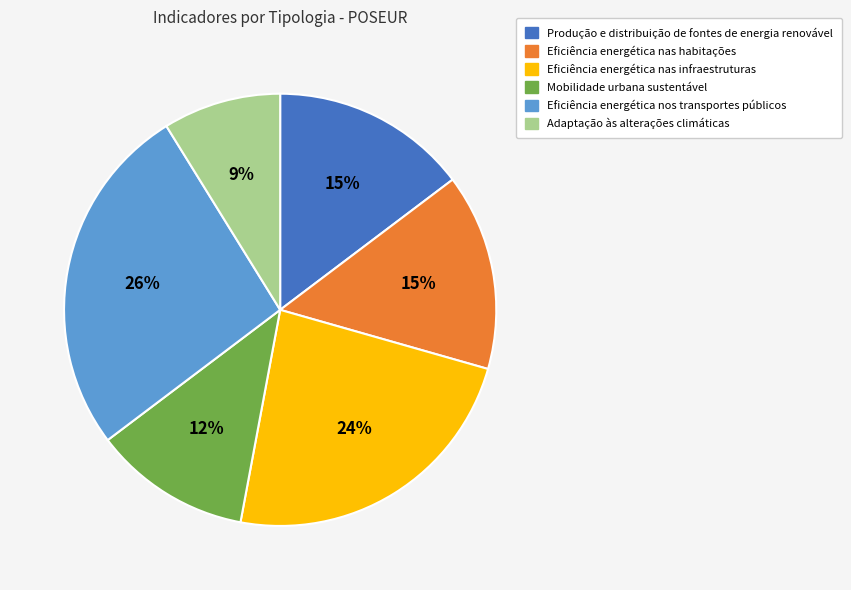

What is the largest slice in the pie chart?

Eficiência energética nos transportes públicos